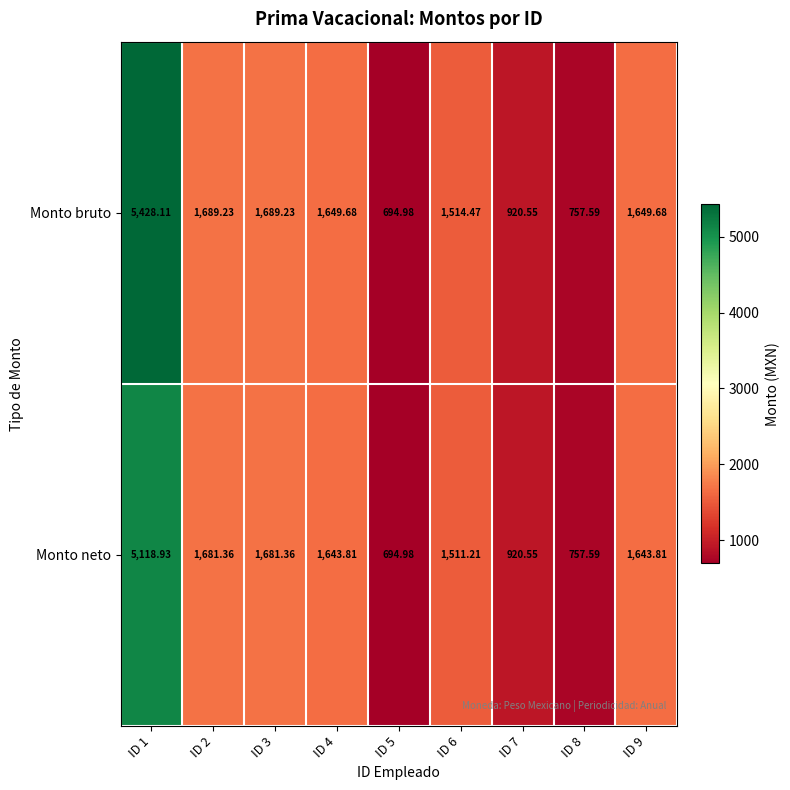

Rank the series by their maximum value, from highest to lowest.

Monto bruto, Monto neto